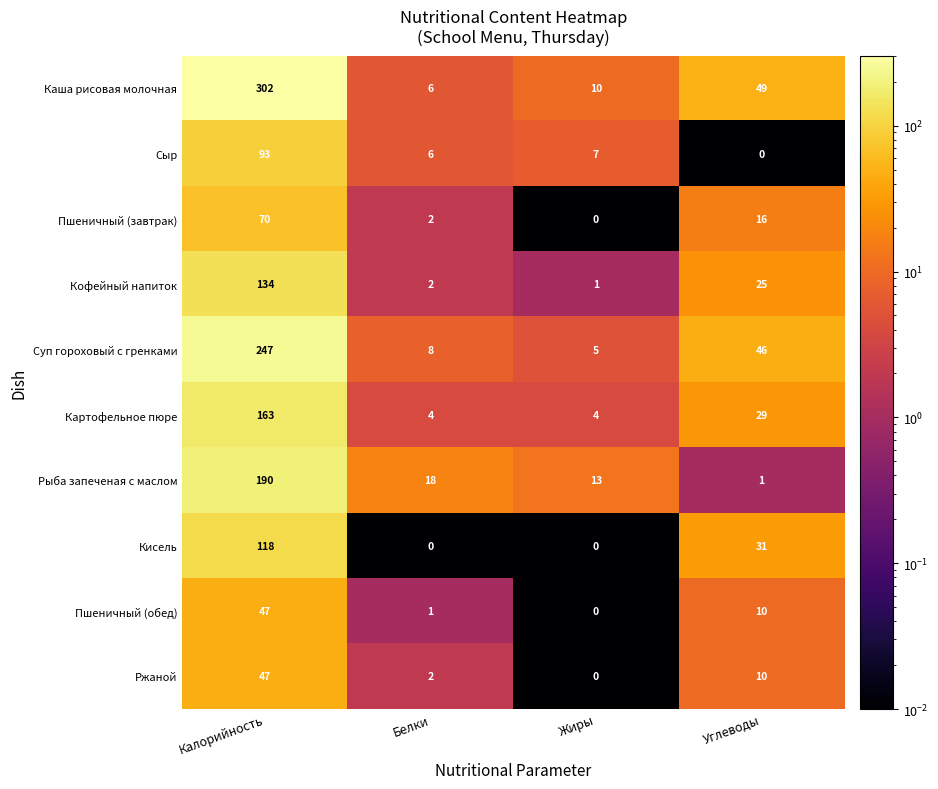

At which label is Пшеничный (завтрак) closest to 35?

Углеводы